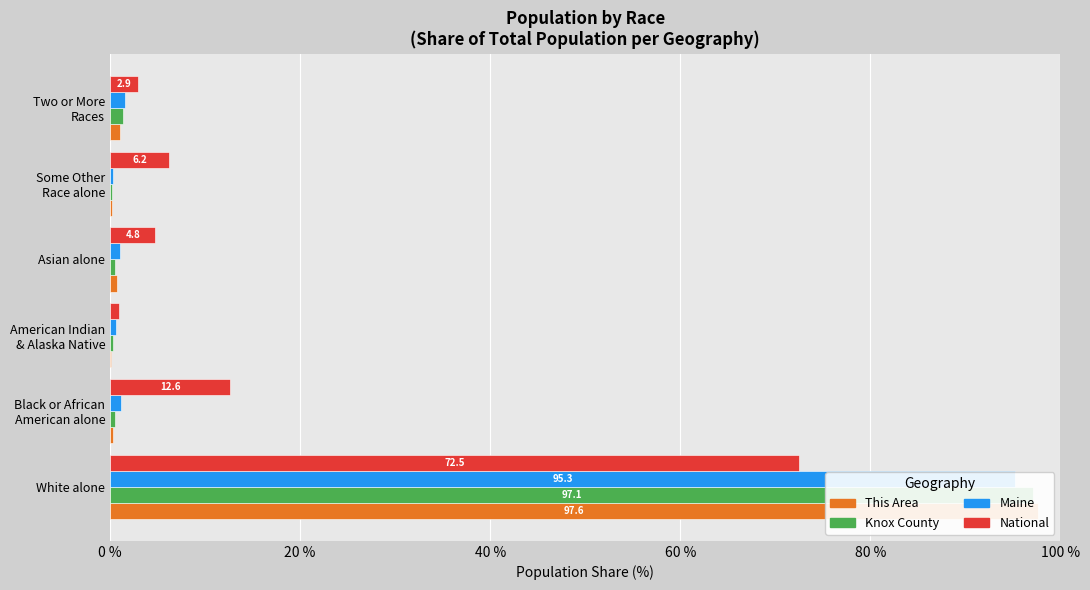

Is the value of This Area at American Indian & Alaska Native greater than the value of Maine at Some Other Race alone?

No